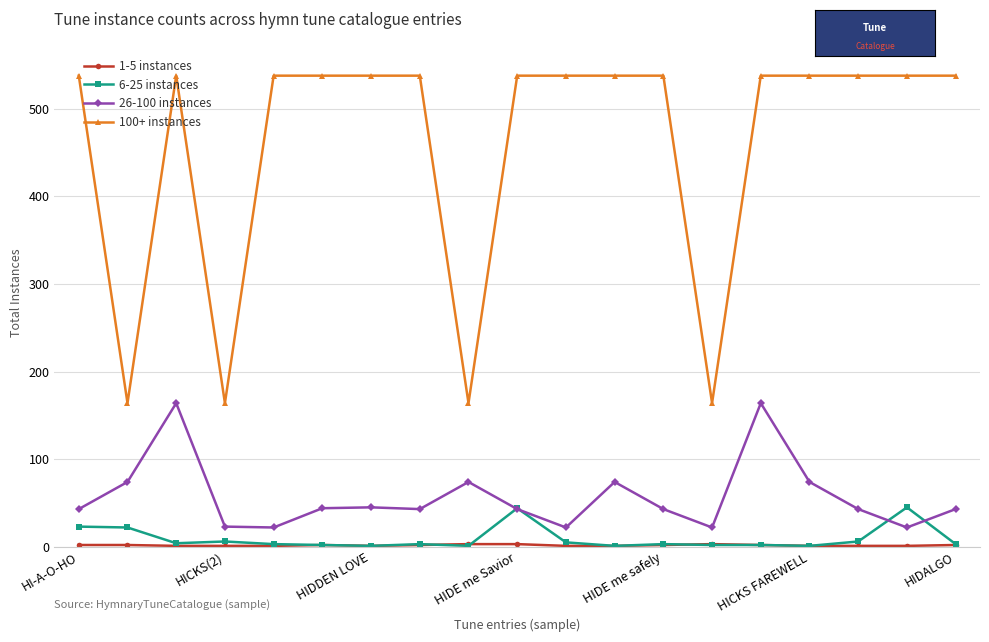

True or false: 6-25 instances and 100+ instances intersect in this chart.

False